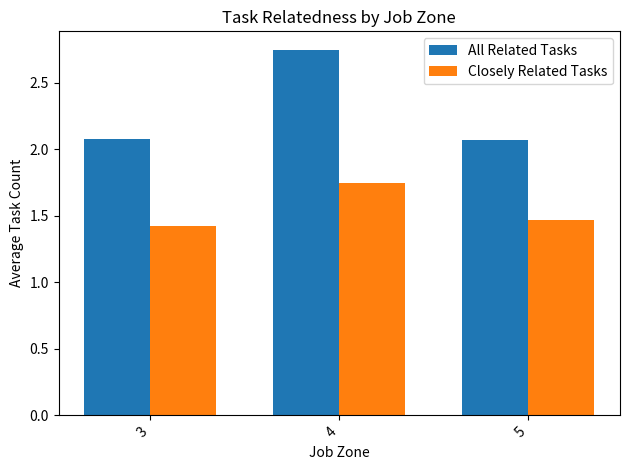

What is the difference between the highest and lowest values at 3?

0.7